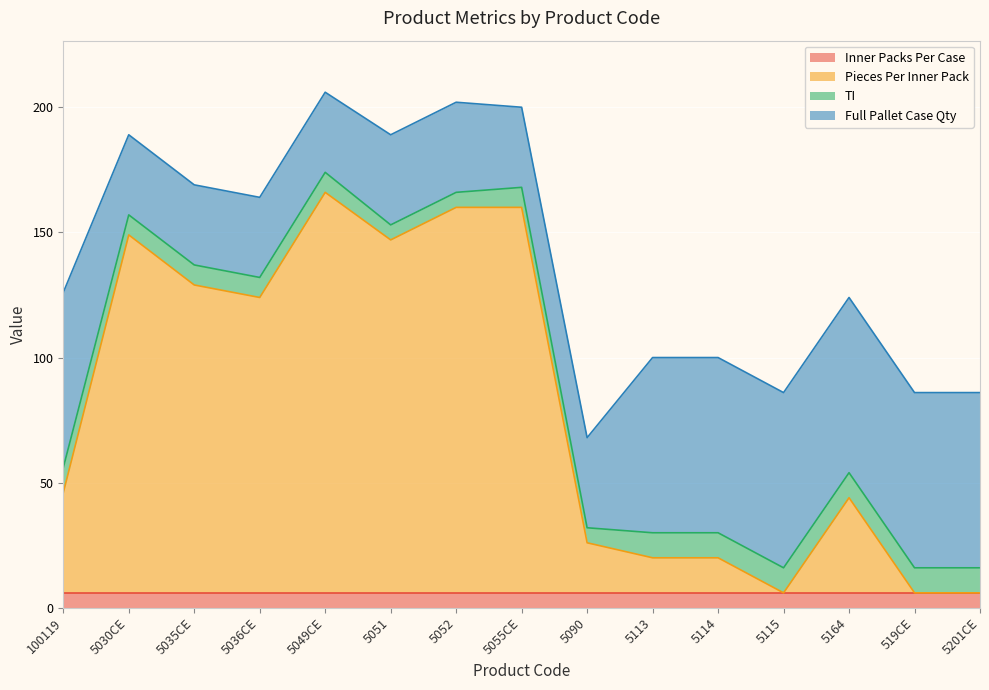

After their last crossing, which series has the higher values: Pieces Per Inner Pack or Inner Packs Per Case?

Inner Packs Per Case